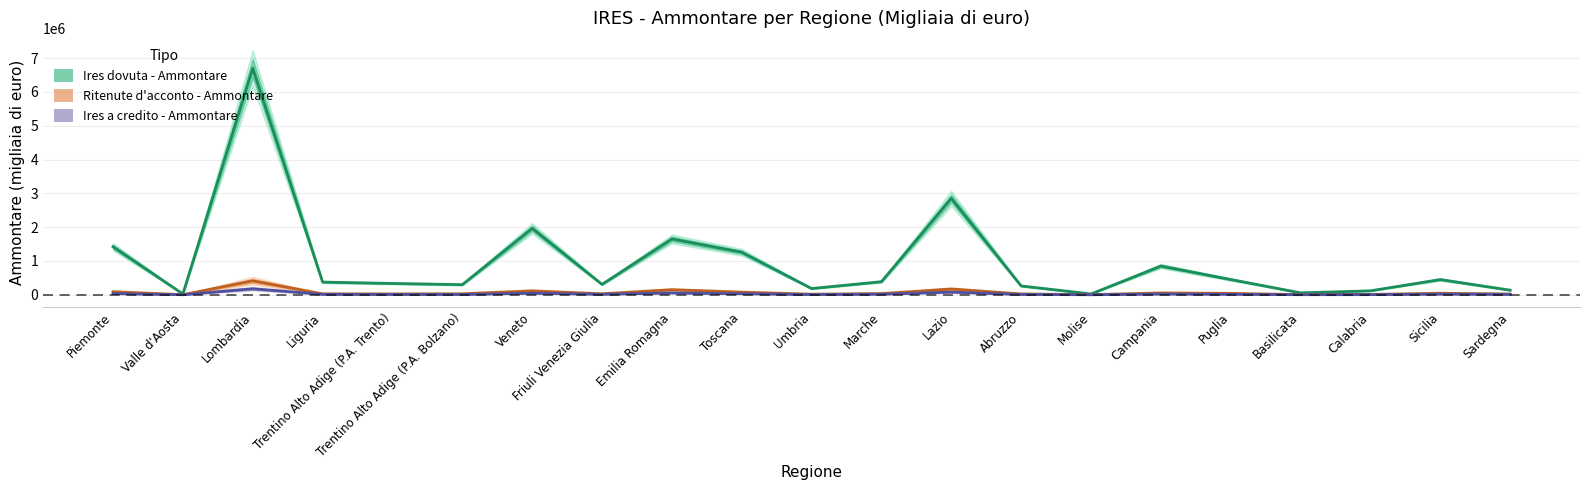

Rank the series at Piemonte from highest to lowest value.

Ires dovuta - Ammontare, Ritenute d'acconto - Ammontare, Ires a credito - Ammontare